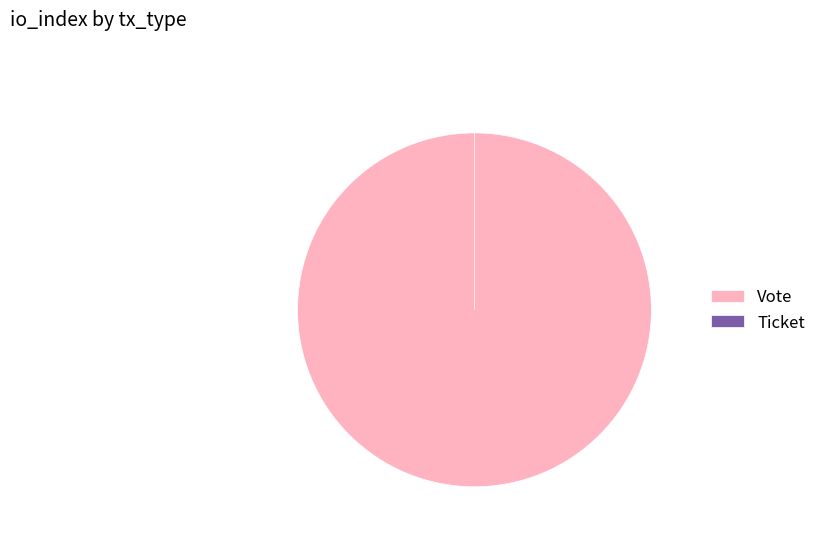

Is it true that Vote is 90% of the pie?

False